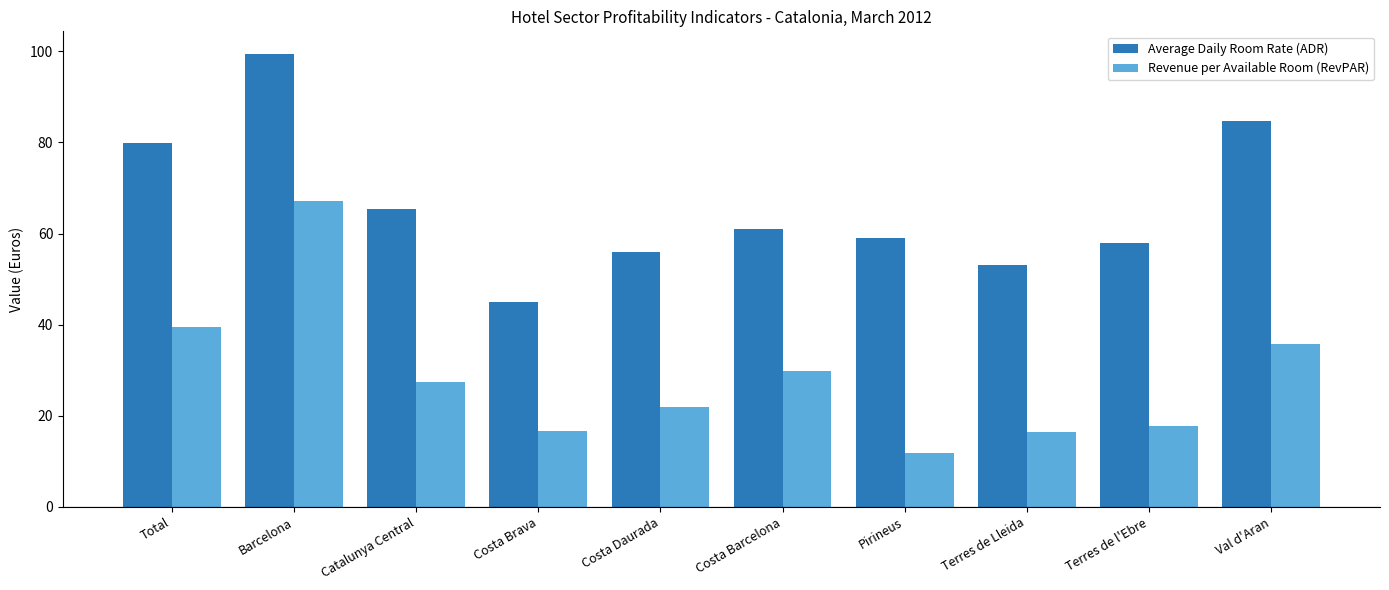

What is the difference between the highest and lowest values at Terres de l'Ebre?

40.4